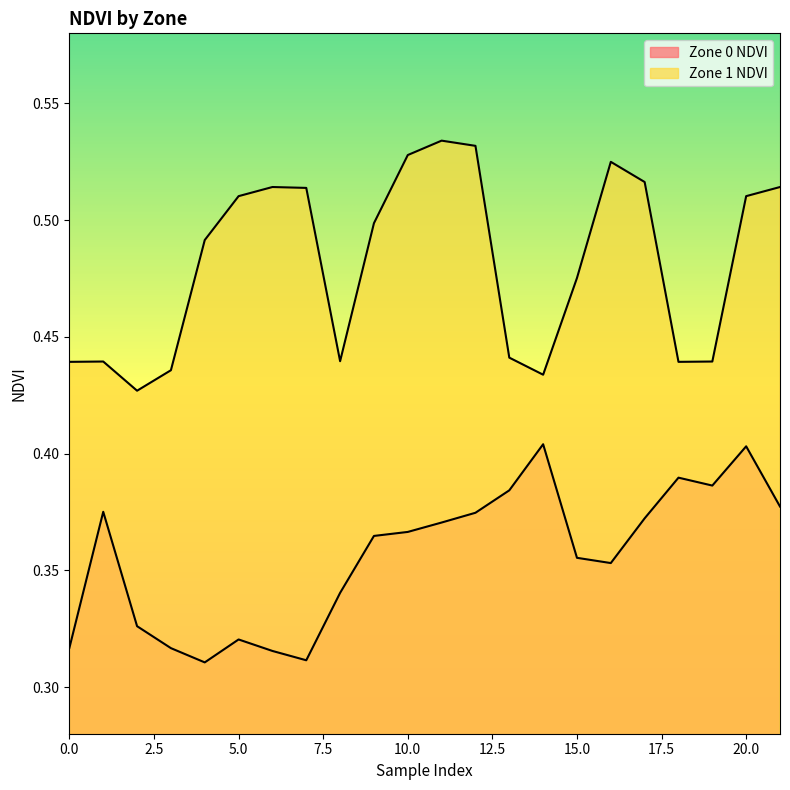

What is the sum of all Zone 1 NDVI values?

10.6